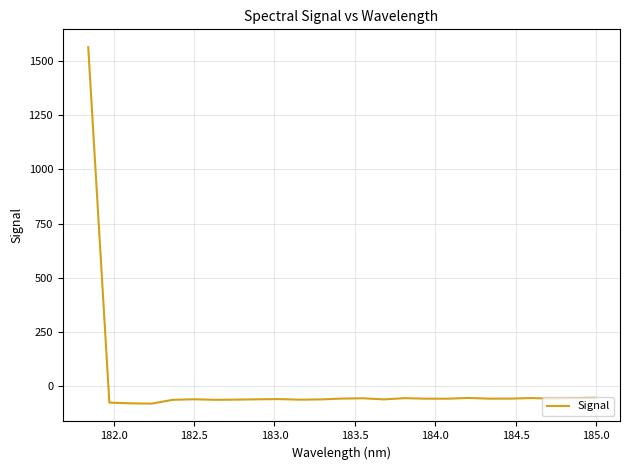

True or false: there are more than 0 points higher than both neighbors.

True